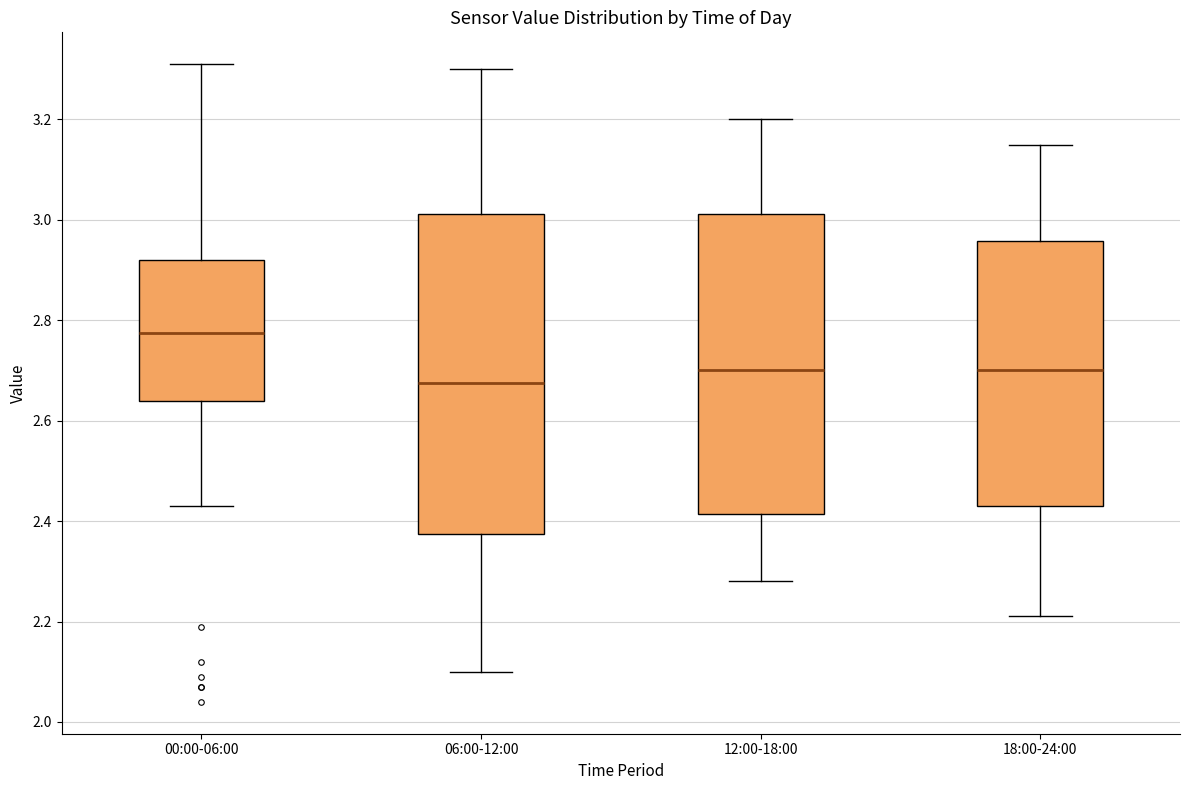

Which box's median line is the lowest?

06:00-12:00